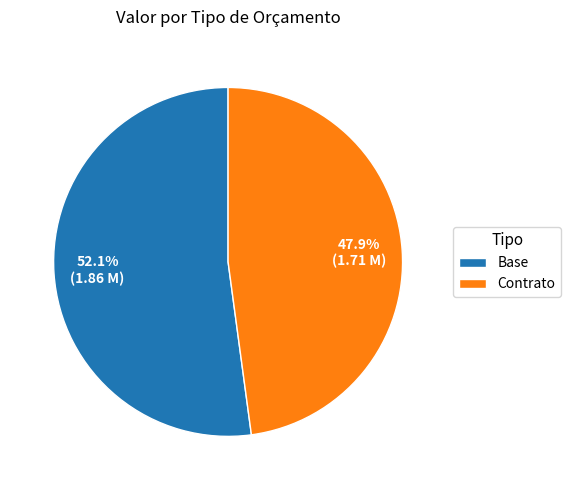

Between Contrato and Base, which is larger?

Base